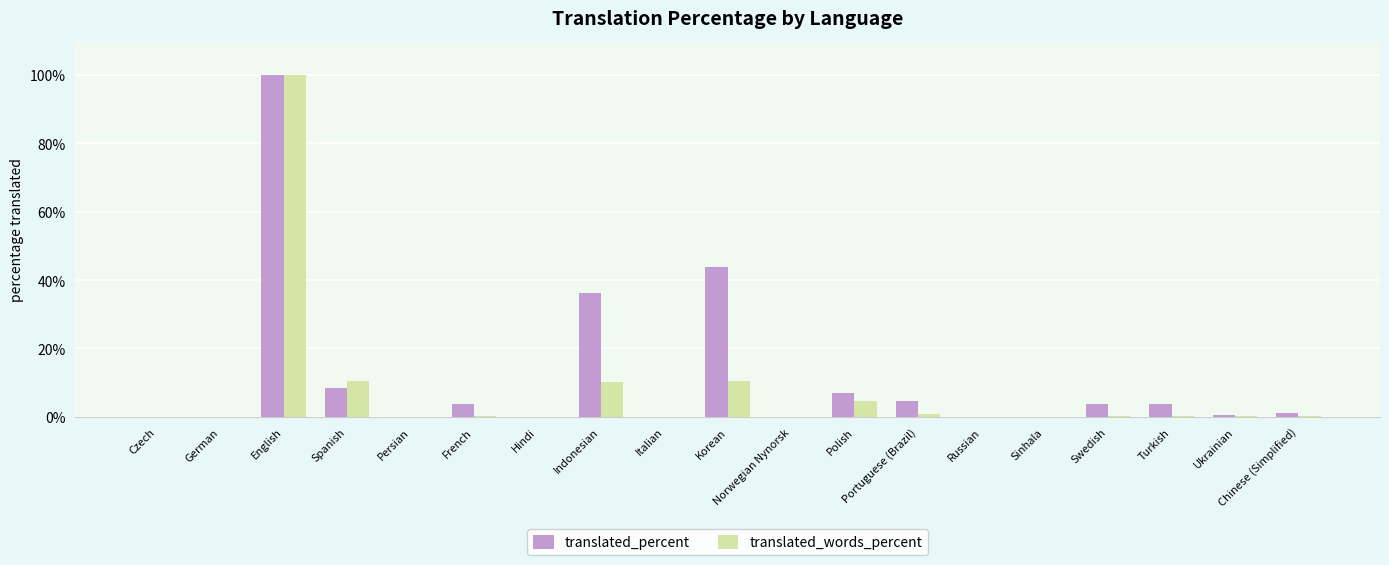

At which label is translated_percent closest to 50?

Korean